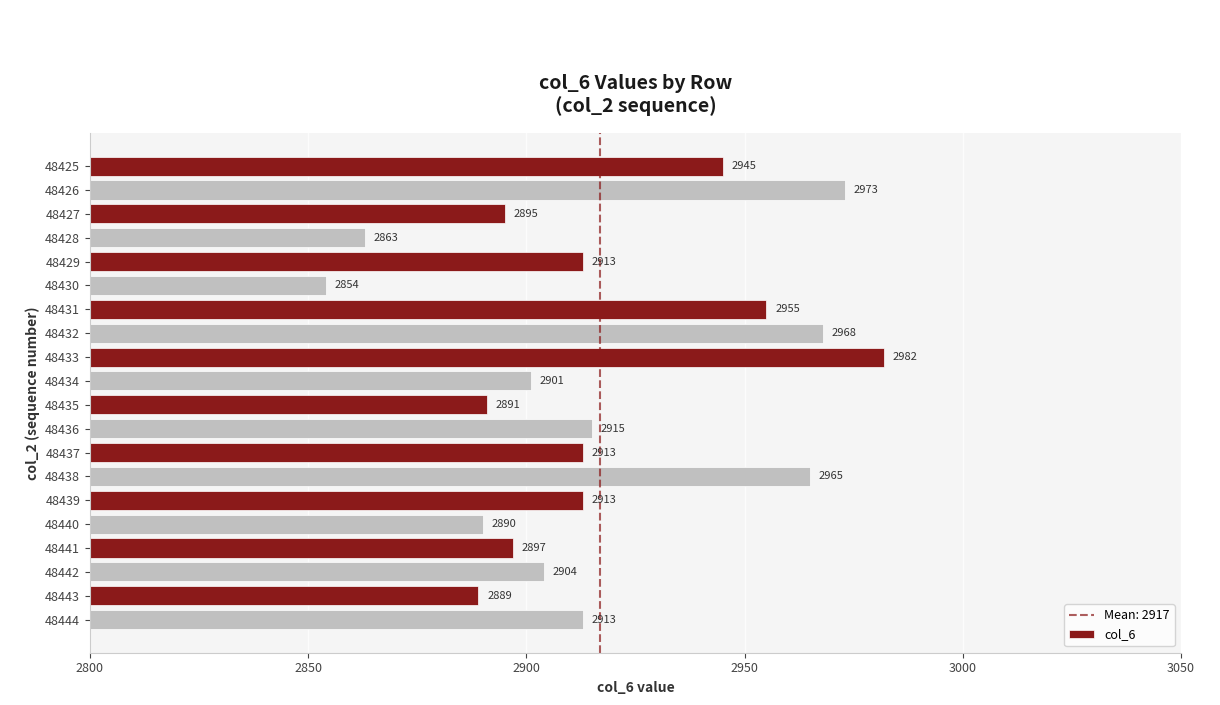

Reading bottom to top, transcribe all the data shown in this chart.

2913	2889	2904	2897	2890	2913	2965	2913	2915	2891	2901	2982	2968	2955	2854	2913	2863	2895	2973	2945